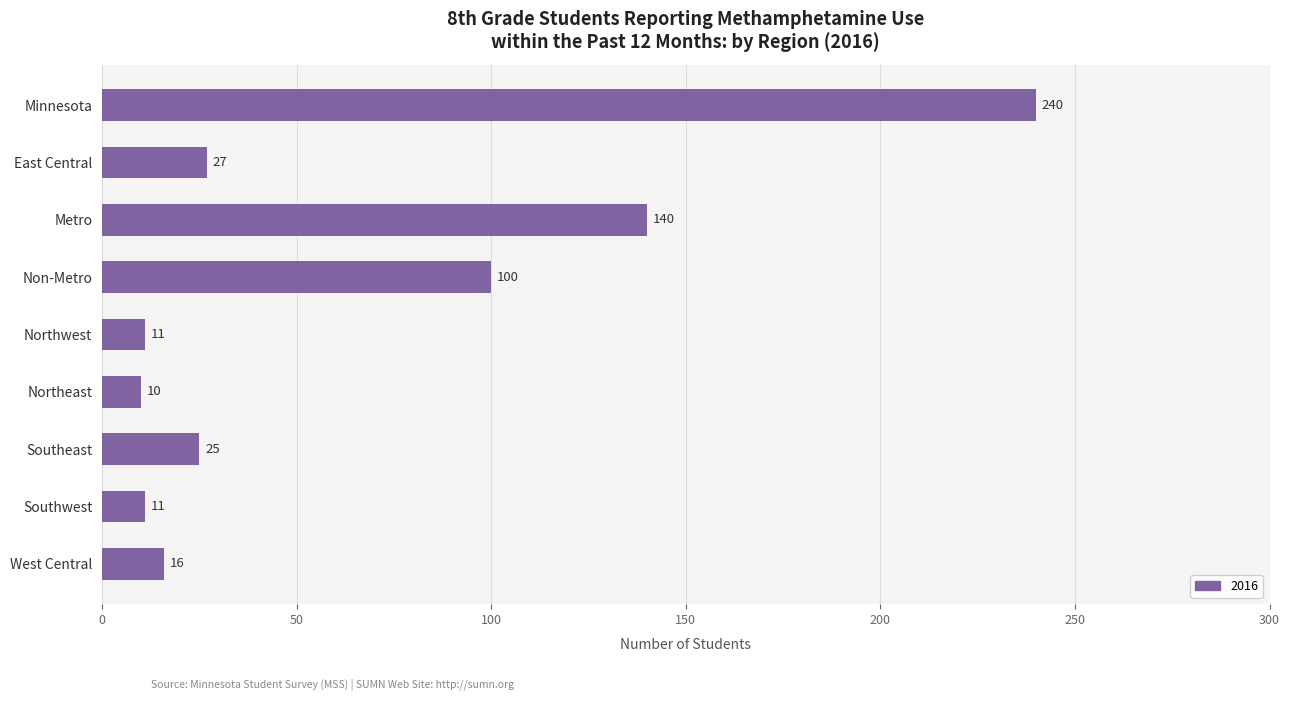

What is the difference between the maximum and second lowest values?

229